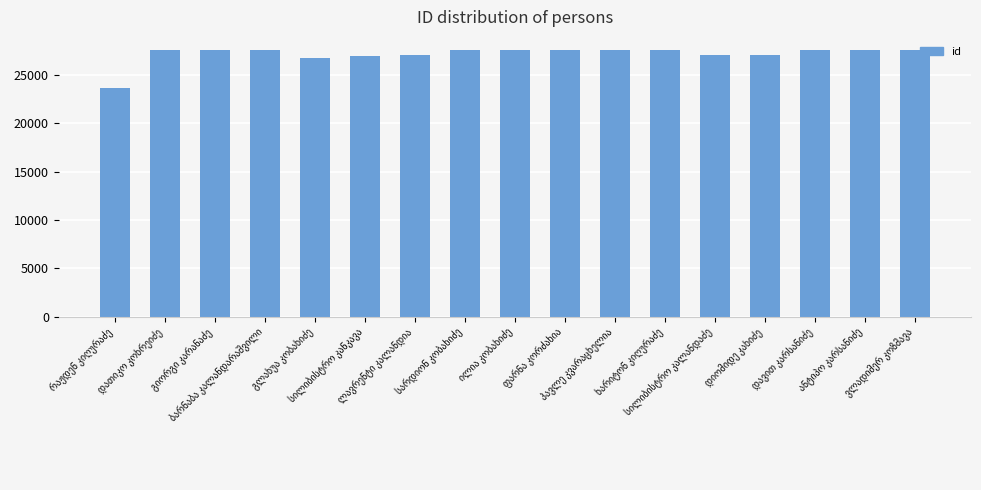

What is the difference between the maximum and minimum values?

3904